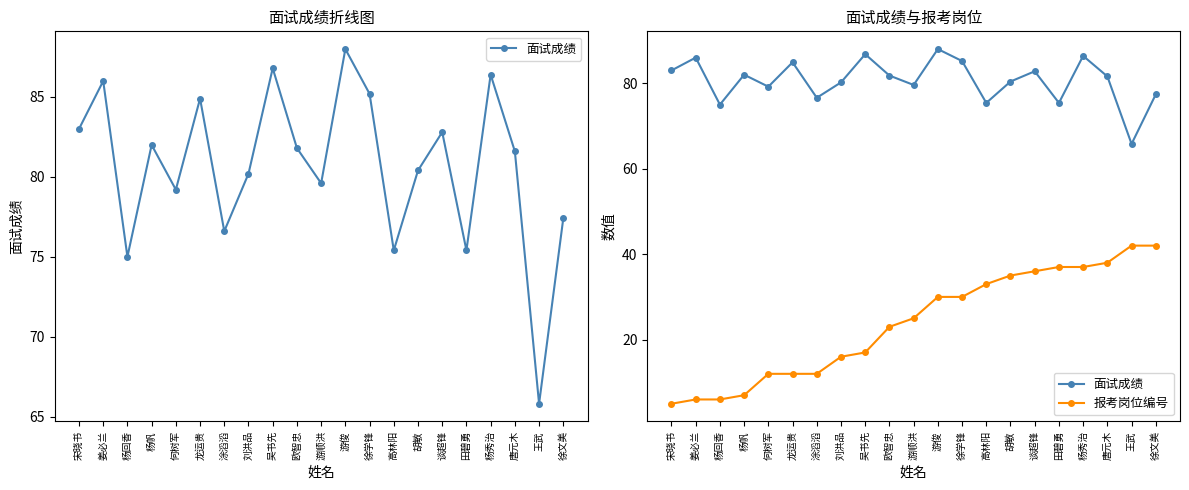

How many interior local peaks does the 面试成绩 series have?

7